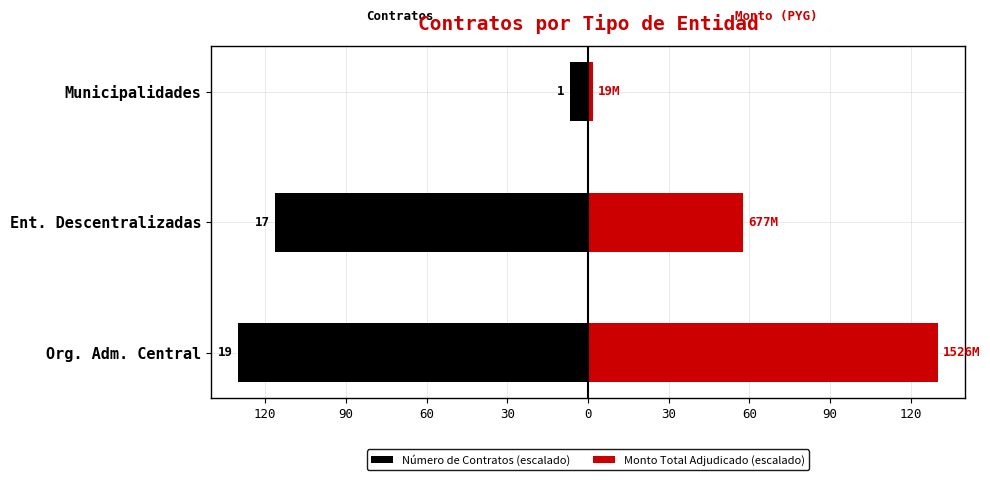

What is the highest value of the Monto Total Adjudicado (escalado) series?

130.0